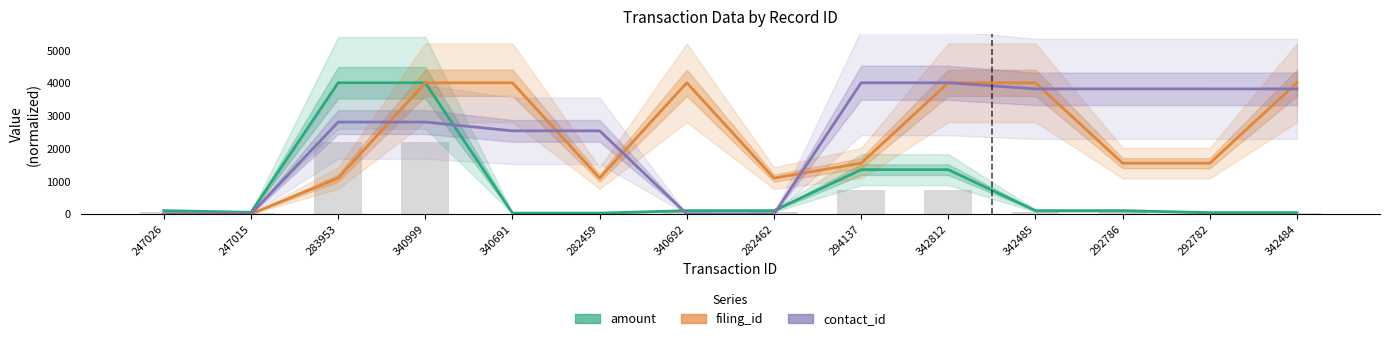

What is the total value across all series at 340999?

10802.8